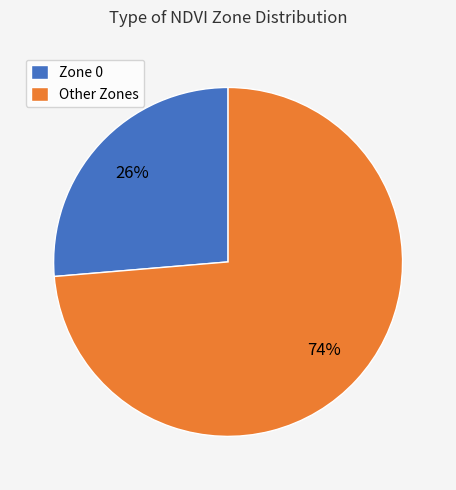

Is there any slice that represents more than half of the pie?

Yes